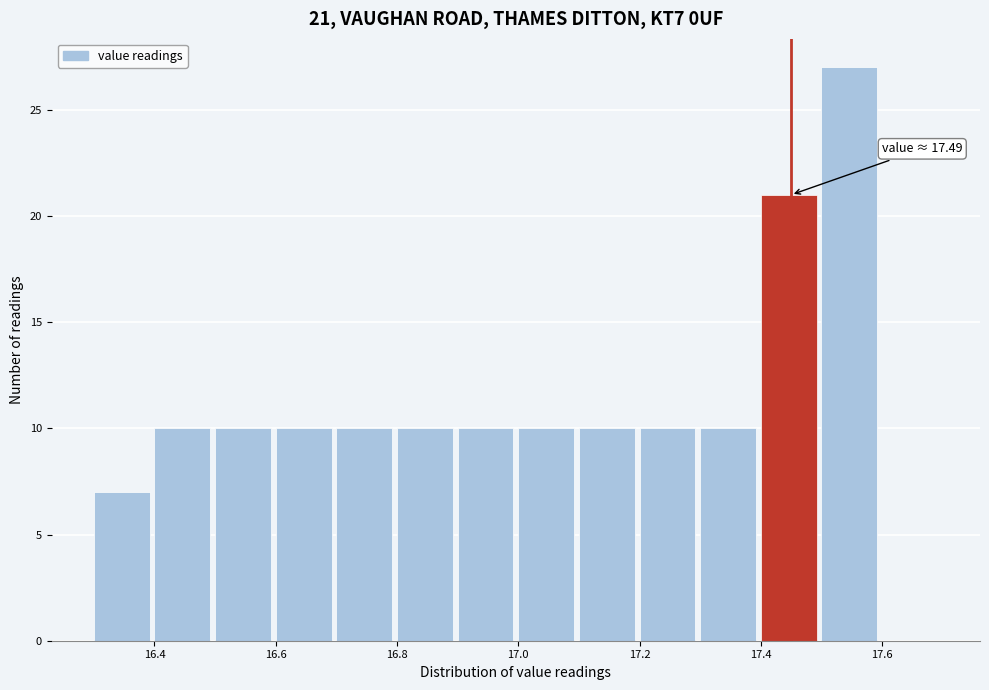

Which range on the x-axis has the tallest bar?

17.5 to 17.6